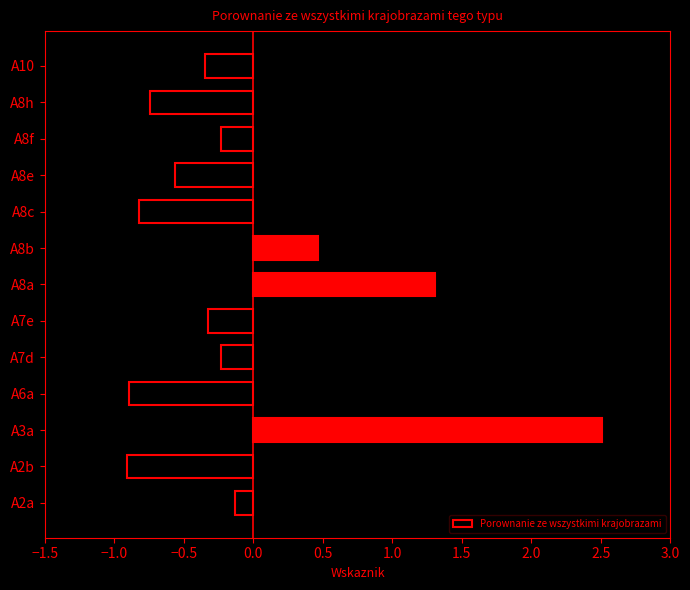

What is the maximum value shown in the chart?

2.5